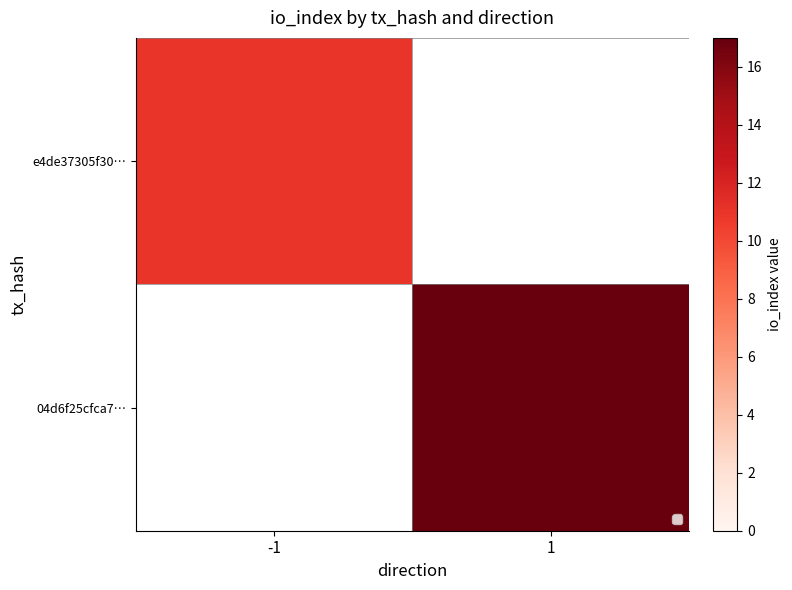

What is the smallest value displayed?

11.0